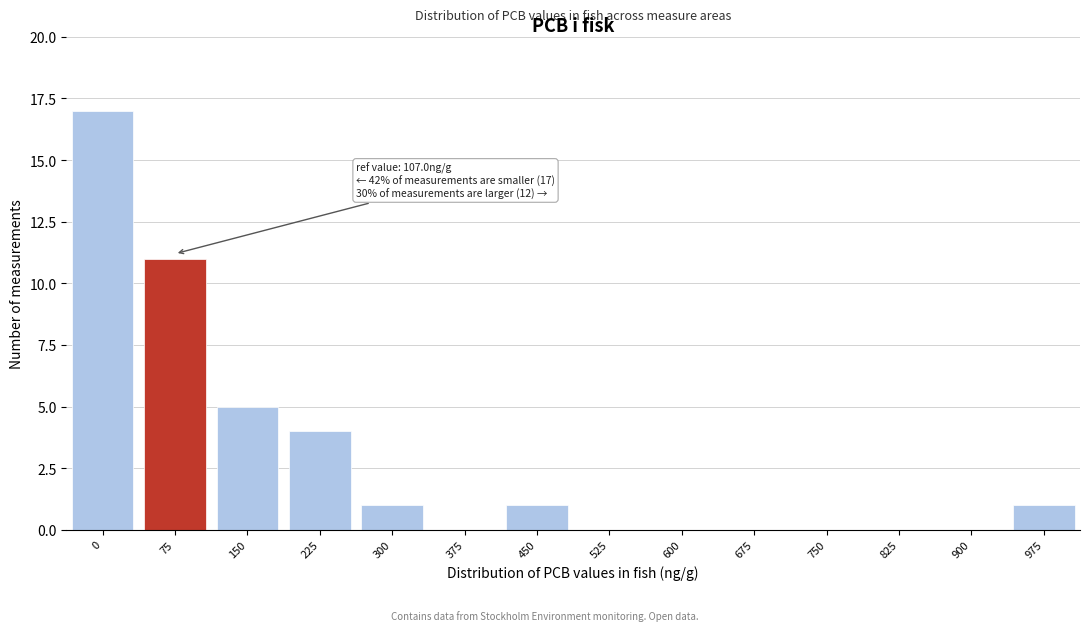

Reading left to right, what are all the values shown in this chart?

0=17	75=11	150=5	225=4	300=1	375=0	450=1	525=0	600=0	675=0	750=0	825=0	900=0	975=1